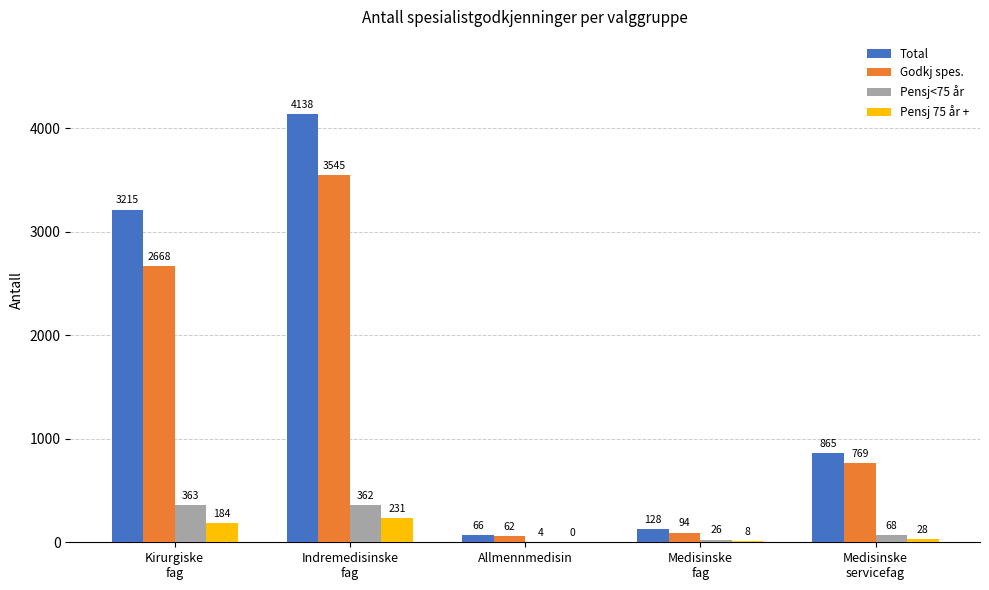

What is the approximate value of Pensj<75 år at Indremedisinske
fag?

362